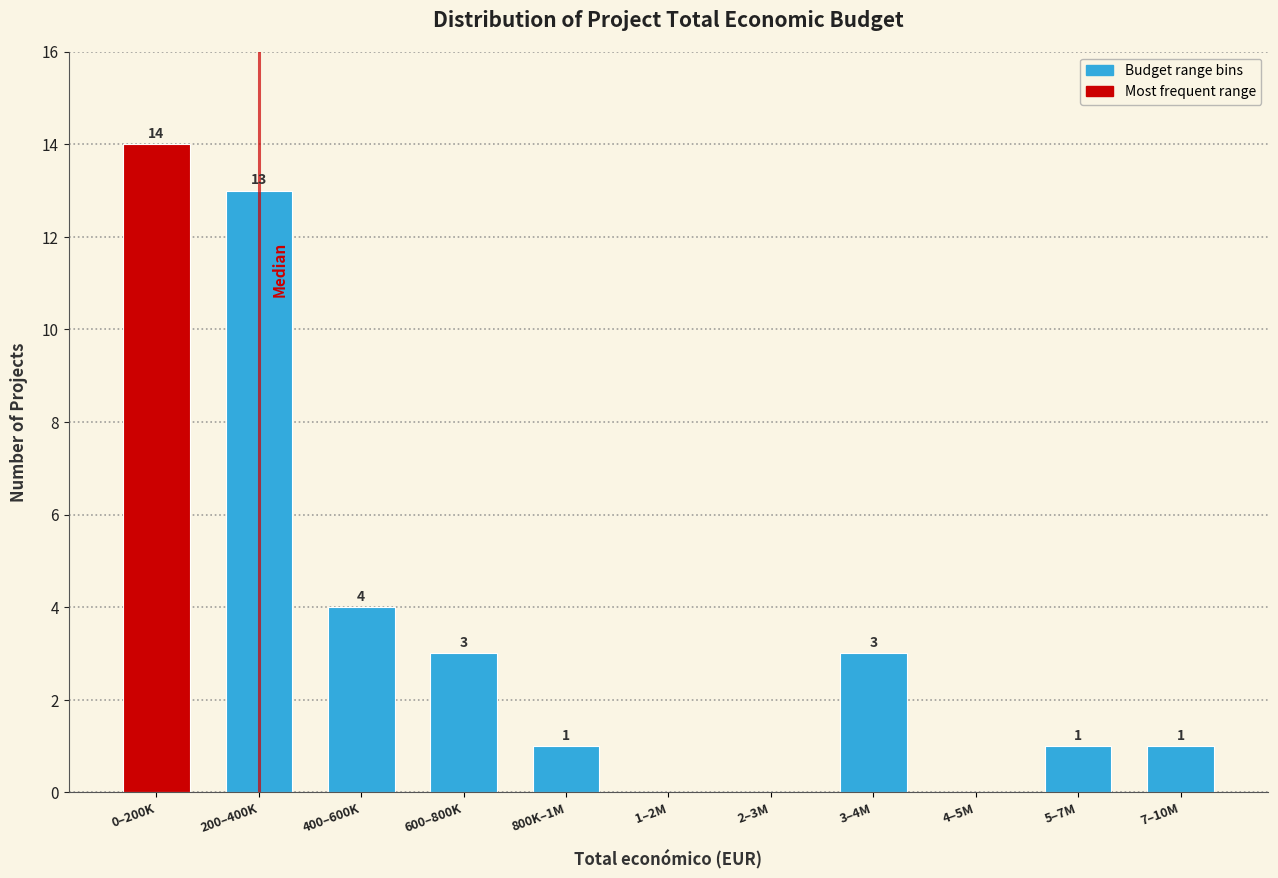

Reading left to right, what are all the values shown in this chart?

0–200K=14	200–400K=13	400–600K=4	600–800K=3	800K–1M=1	1–2M=0	2–3M=0	3–4M=3	4–5M=0	5–7M=1	7–10M=1